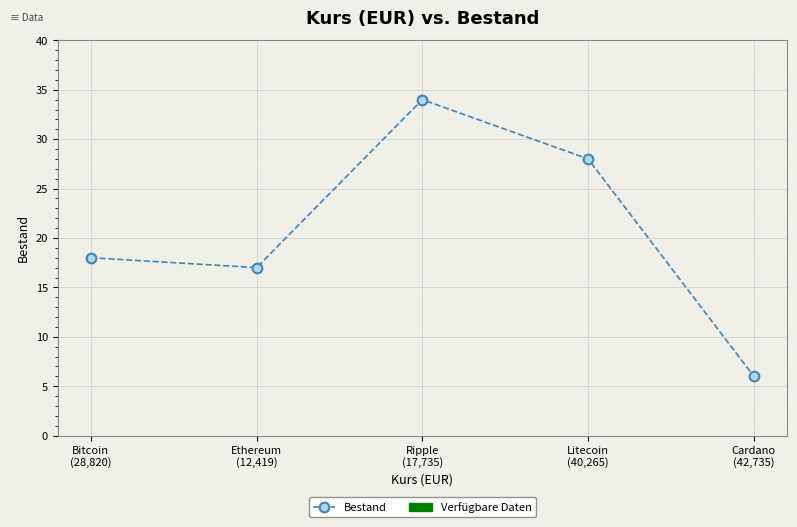

True or false: the data shows 7 at Bitcoin
(28,820).

False